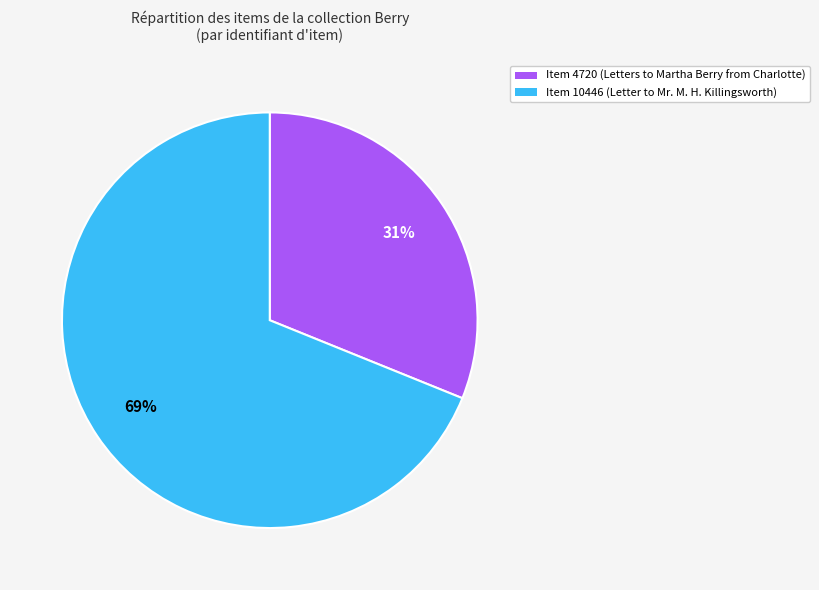

Does any single category account for the majority?

Yes